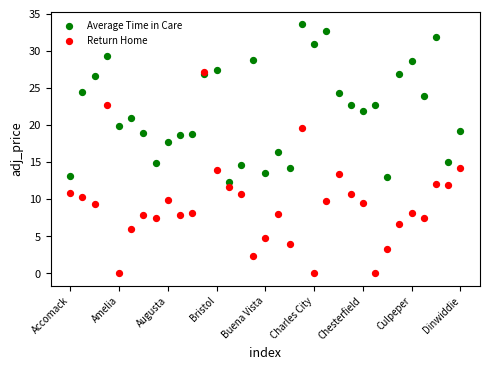

Across all series, what Y value is closest to 16?

16.4